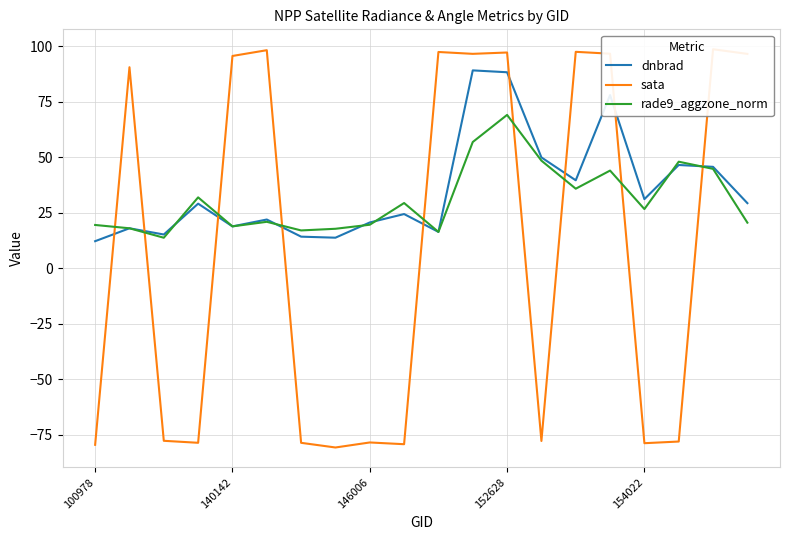

What is the difference between the maximum and minimum values in the sata series?

179.4